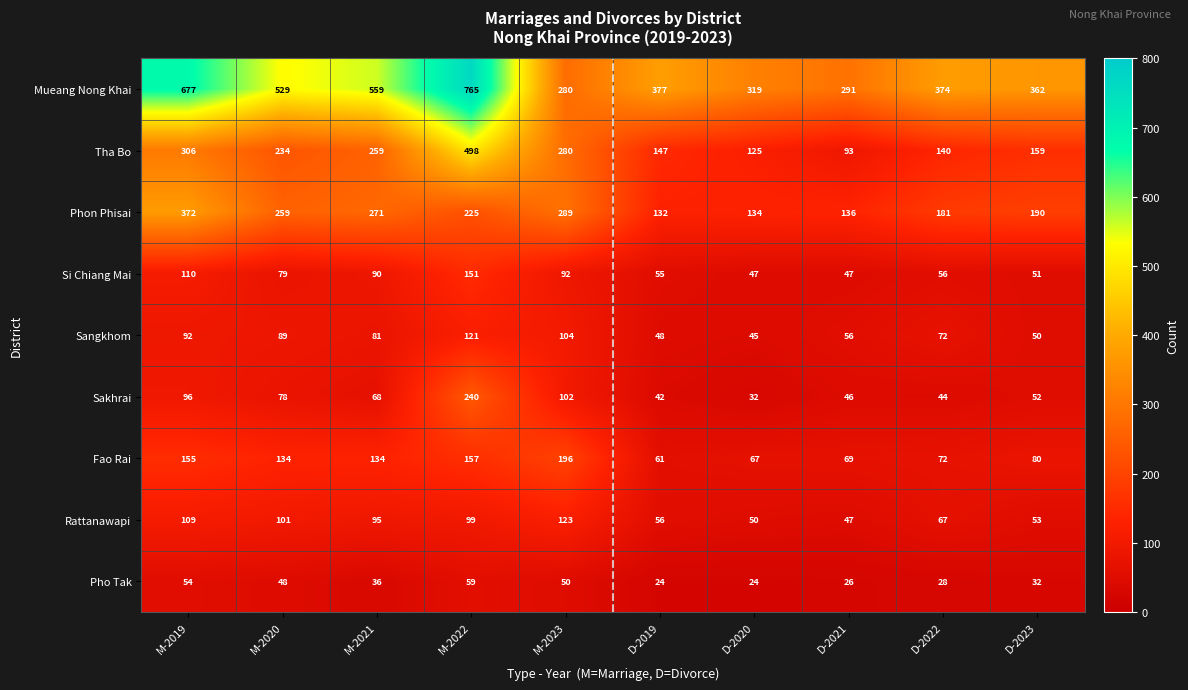

Is it true that Si Chiang Mai equals 56 at D-2022?

True